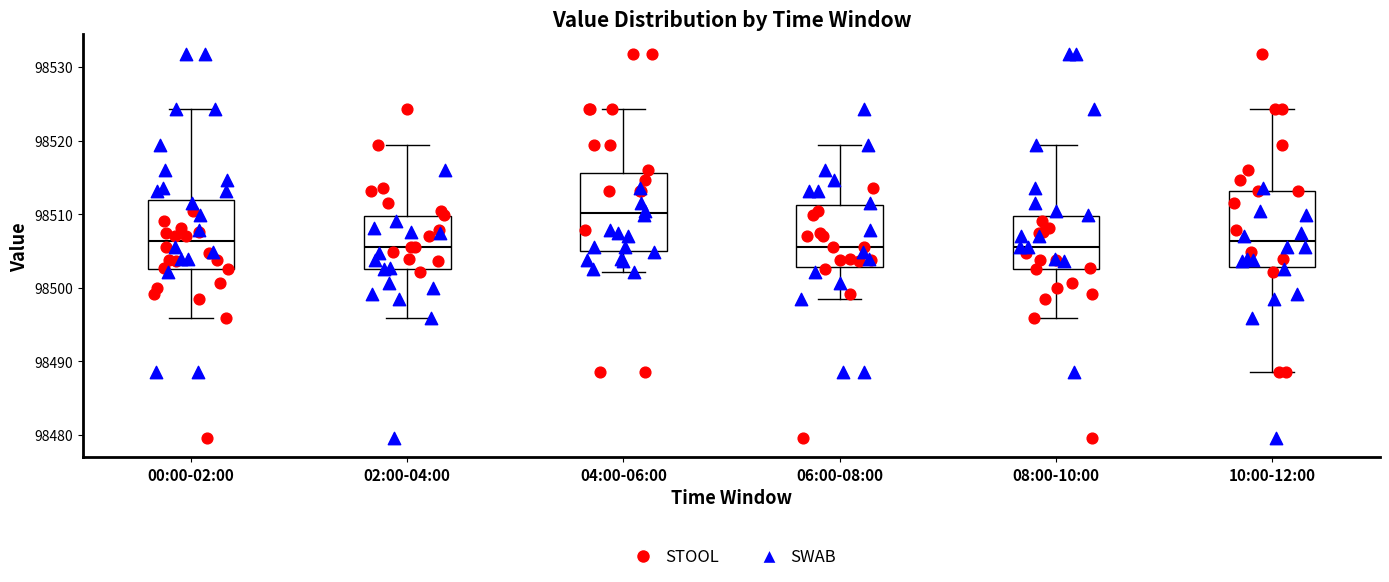

Where is the lower edge of the box for 10:00-12:00 on the y-axis? The values are not printed on the chart, so give them approximately, as read against the axis.

98503